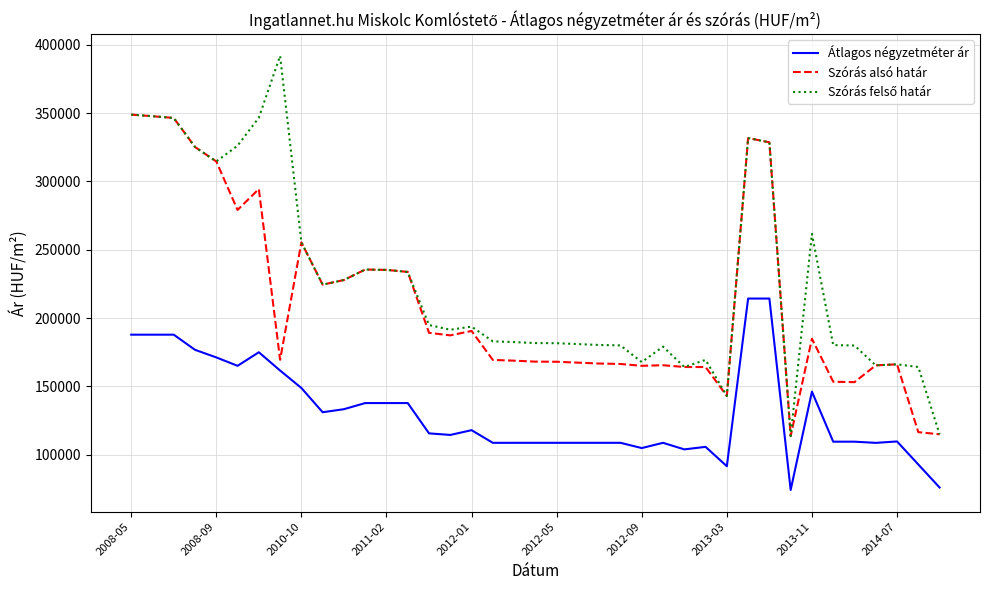

What is the maximum value shown in the chart?

391982